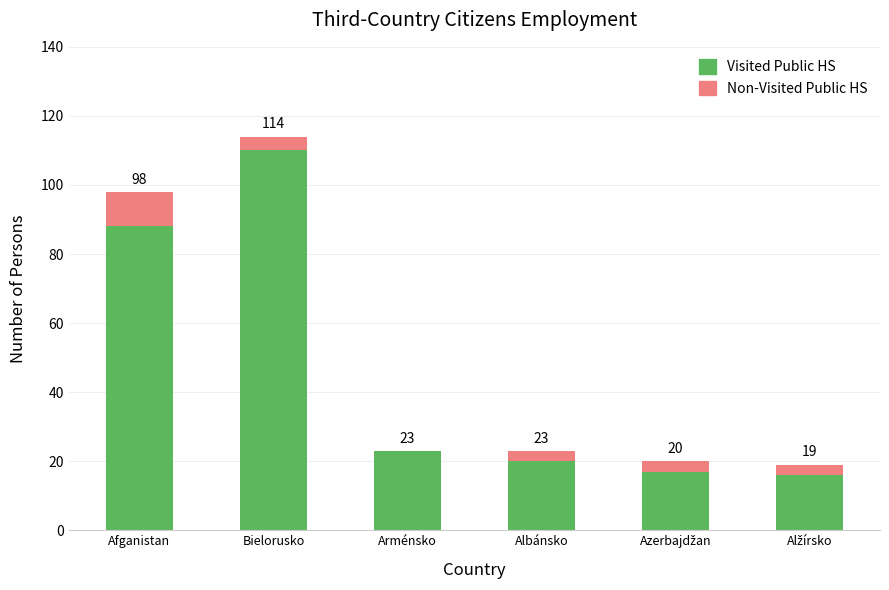

Is it true that Visited Public HS equals 31 at Albánsko?

False